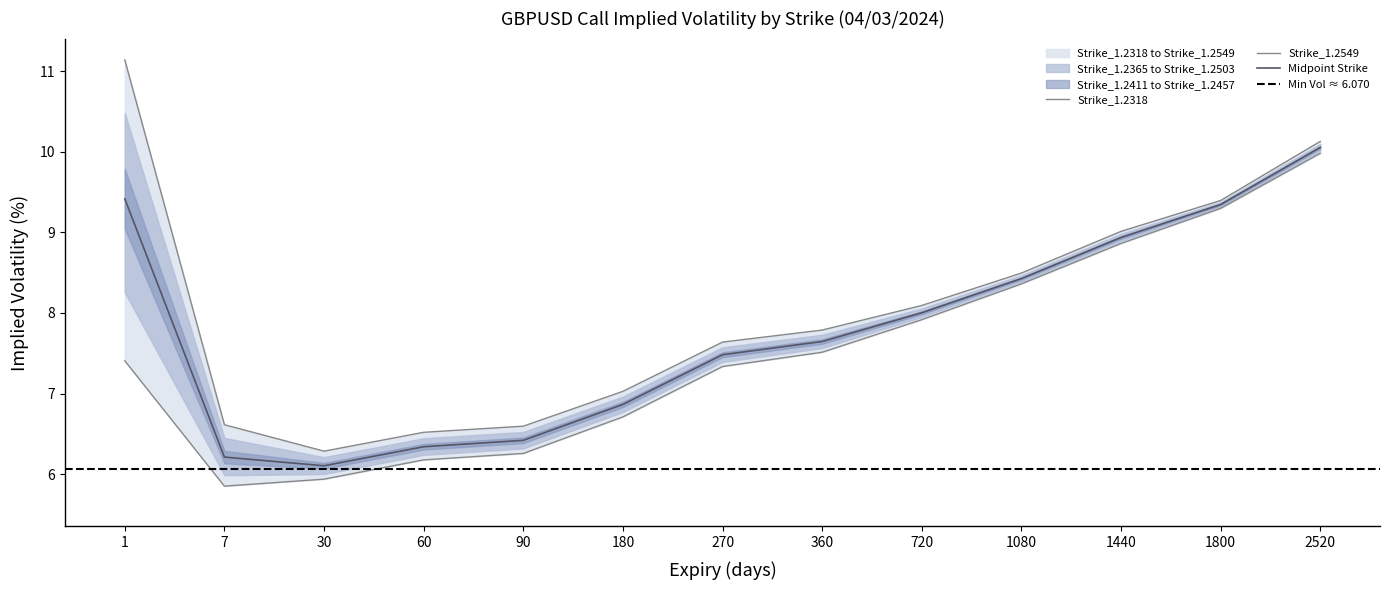

Which series has the largest range (max minus min)?

Strike_1.2318